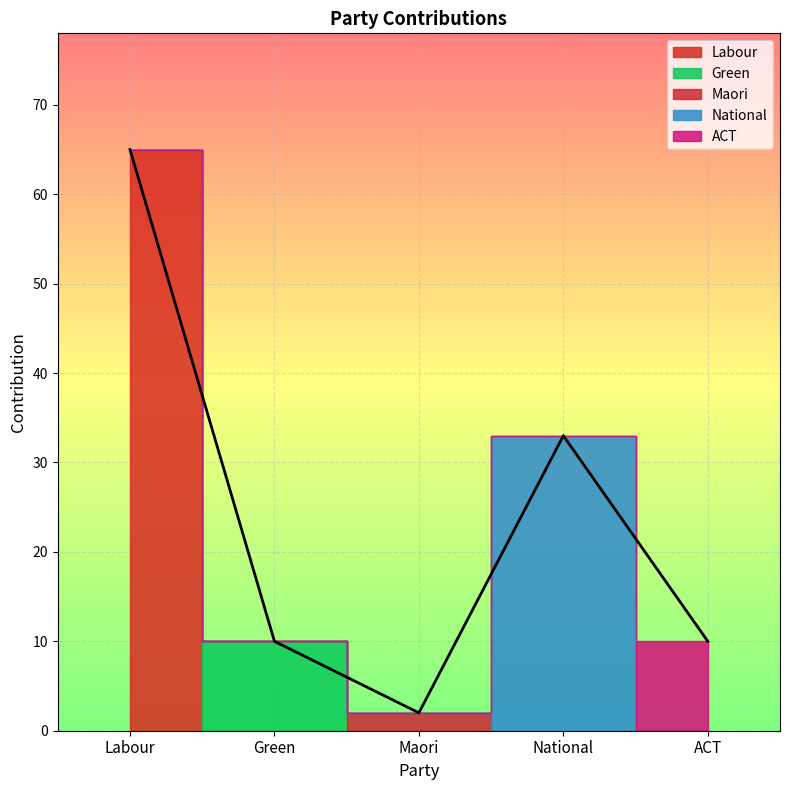

At which category does the chart reach its minimum across all series?

Maori